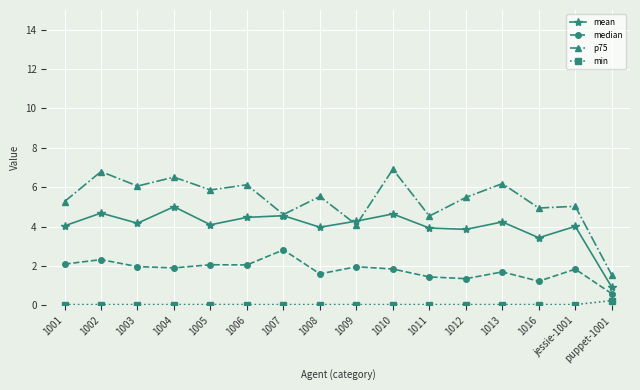

What position from the left is 1016?

14